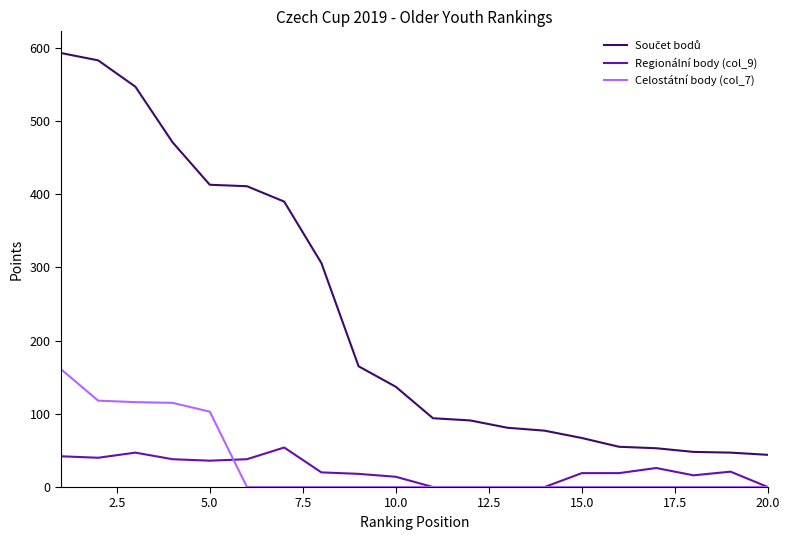

What is the highest value of the Celostátní body (col_7) series?

161